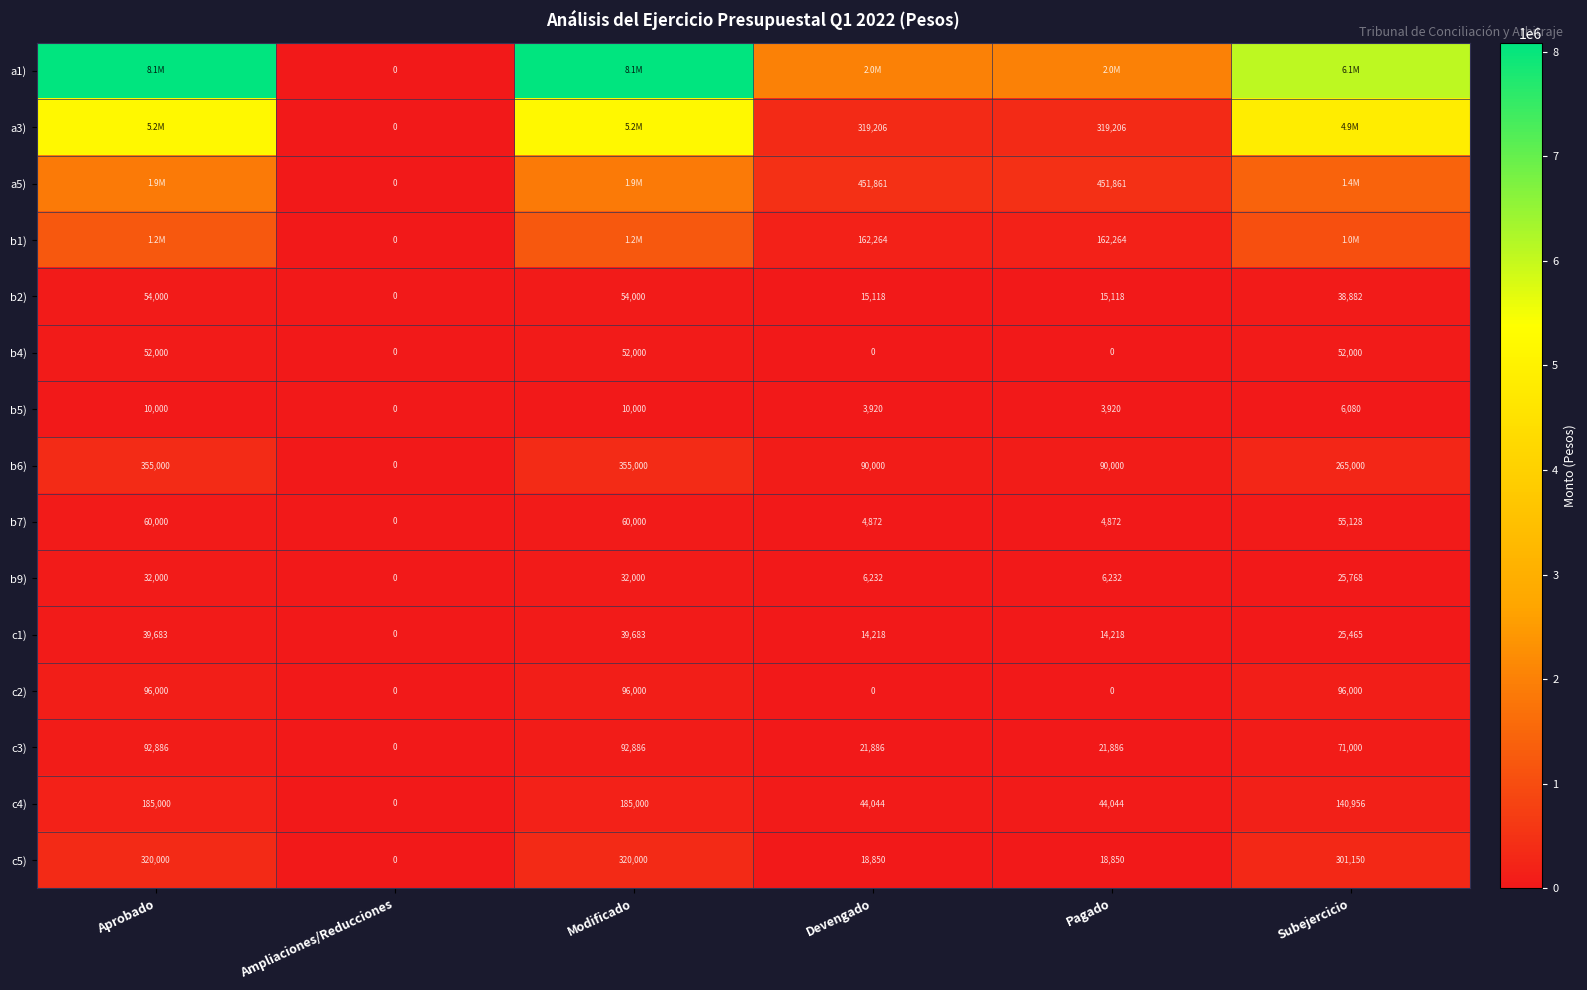

What is the sum of the c5) values at Modificado and Ampliaciones/Reducciones?

320000